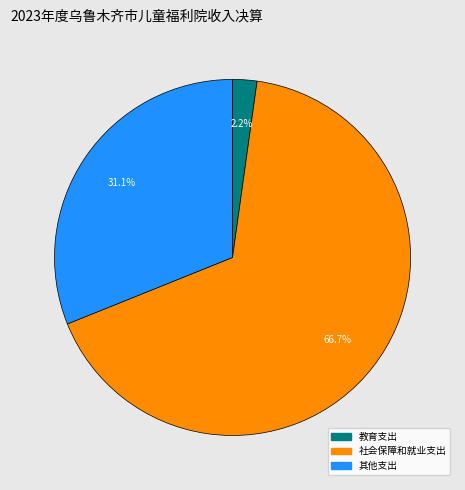

How many slices are in this pie chart?

3